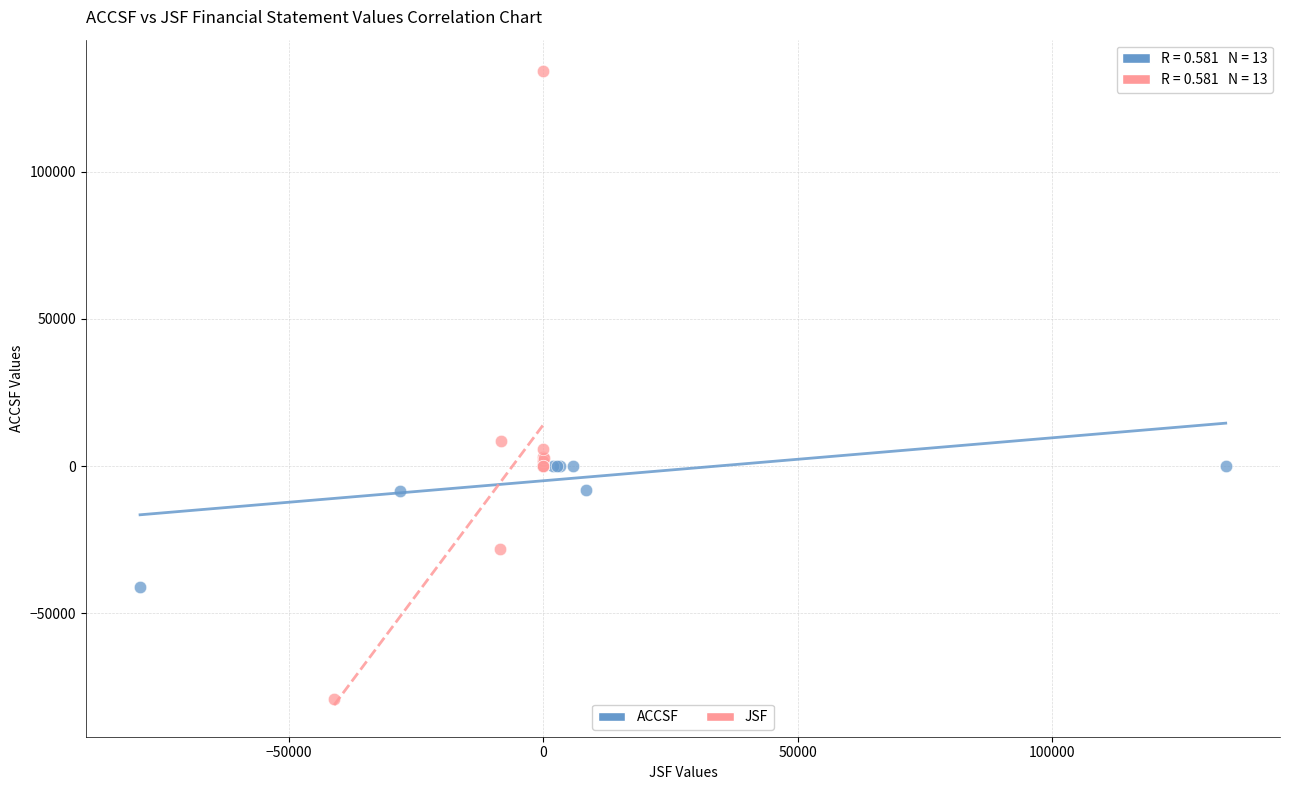

Which series has the largest Y range (max minus min)?

JSF